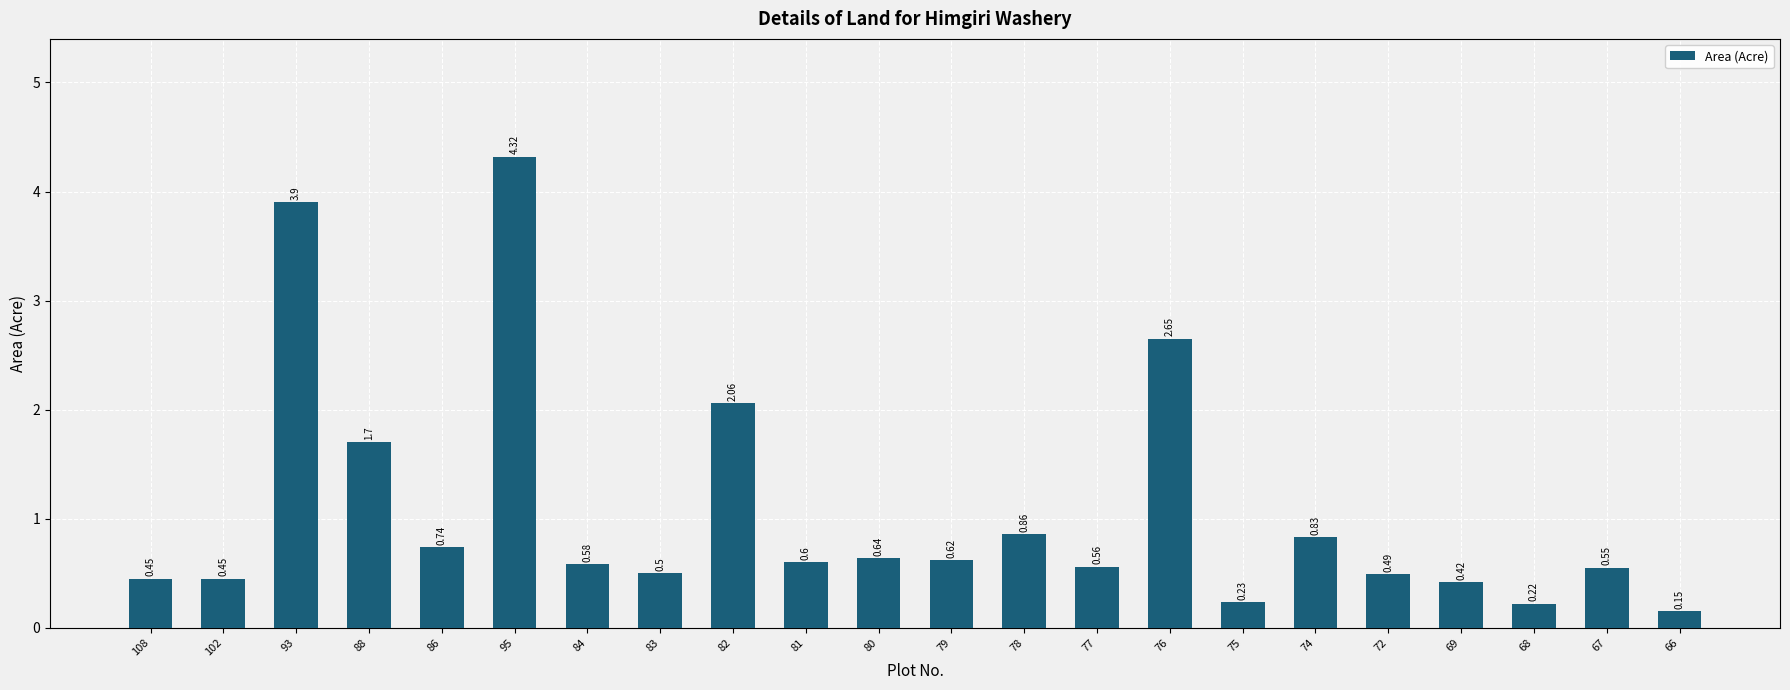

How many bars are there in total?

22